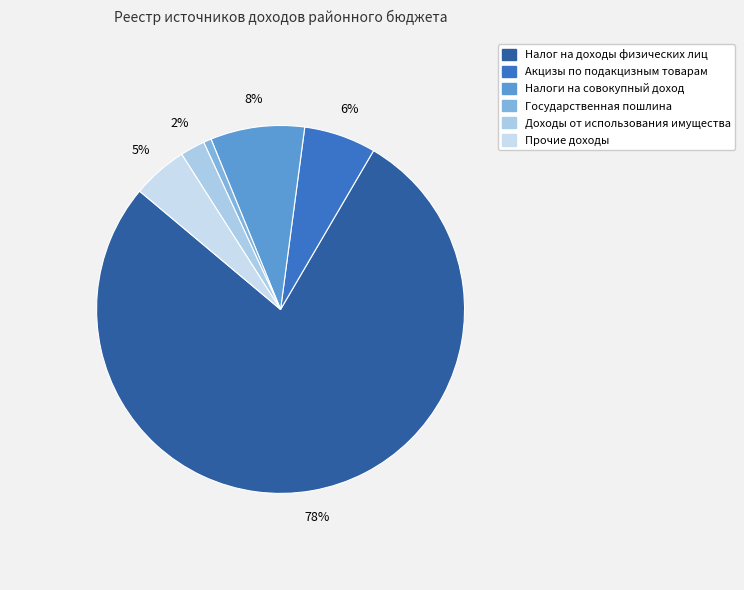

Which slice is the largest?

Налог на доходы физических лиц